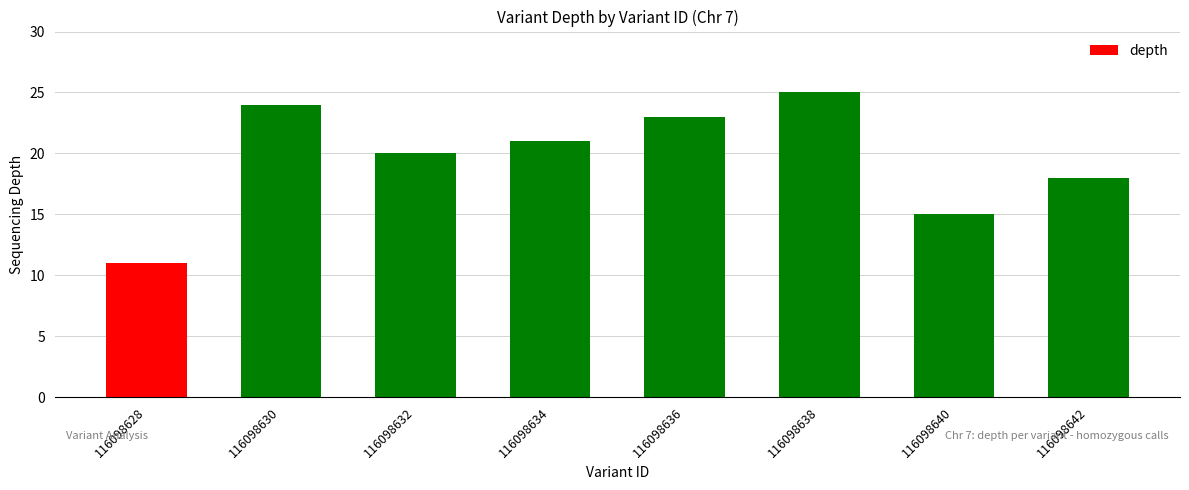

What value does the data have at 116098634?

21